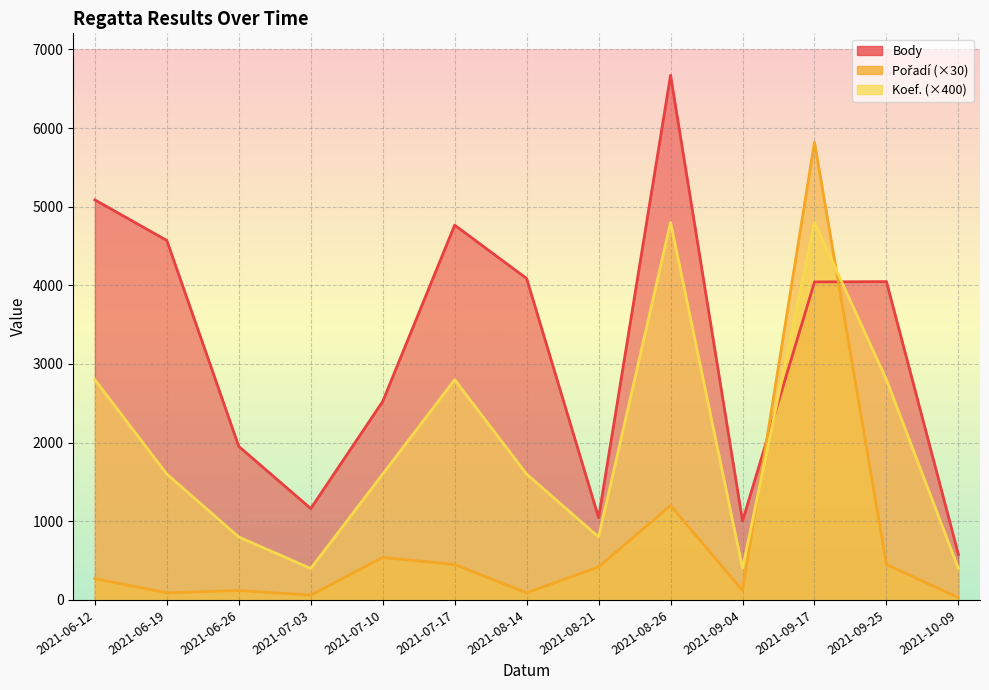

List the series in order of their overall mean, lowest first.

Pořadí, Koef., Body